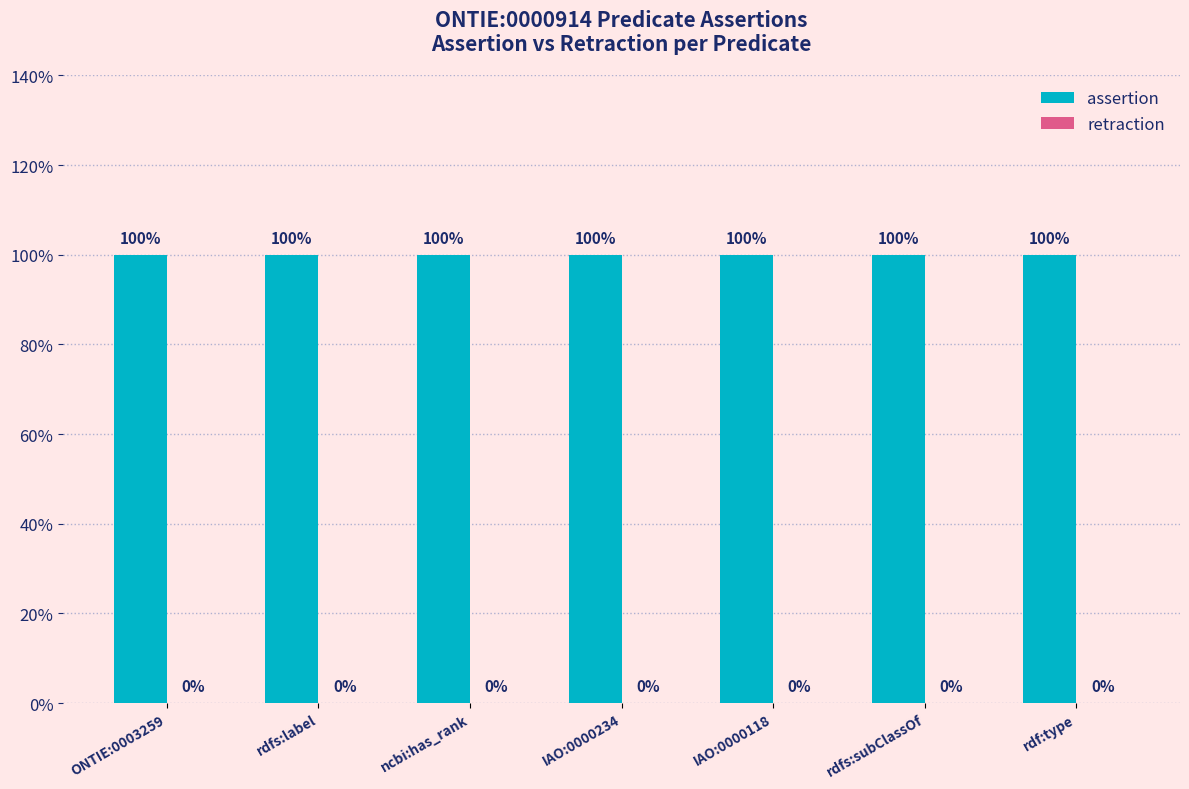

The value of retraction at IAO:0000234 is 0. True or false?

True